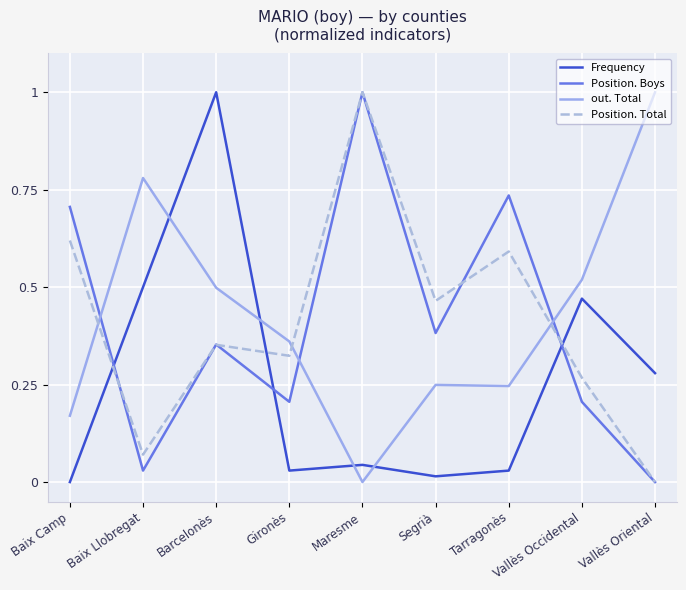

At Tarragonès, list the series in order from smallest to largest.

Frequency, out. Total, Position. Total, Position. Boys